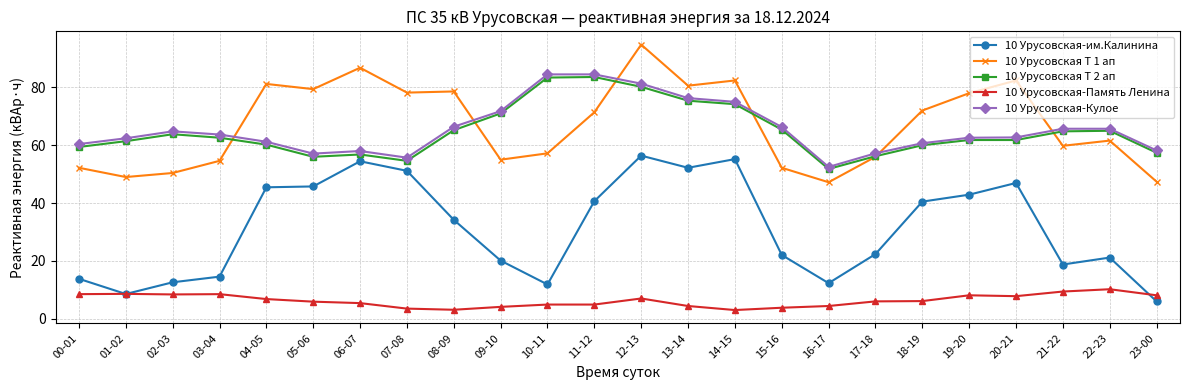

What is the label of the 17th point from the right?

07-08